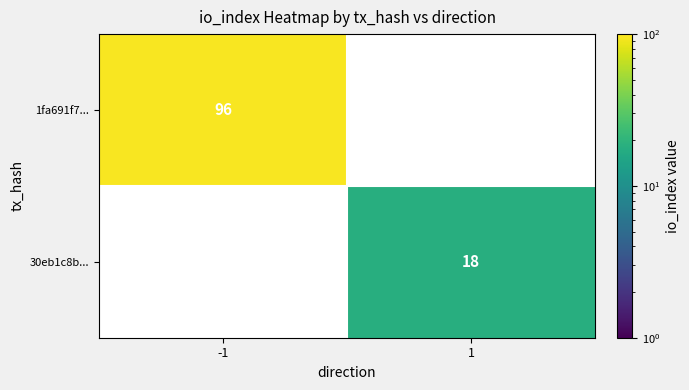

The value of 1fa691f7... at -1 is 166. True or false?

False